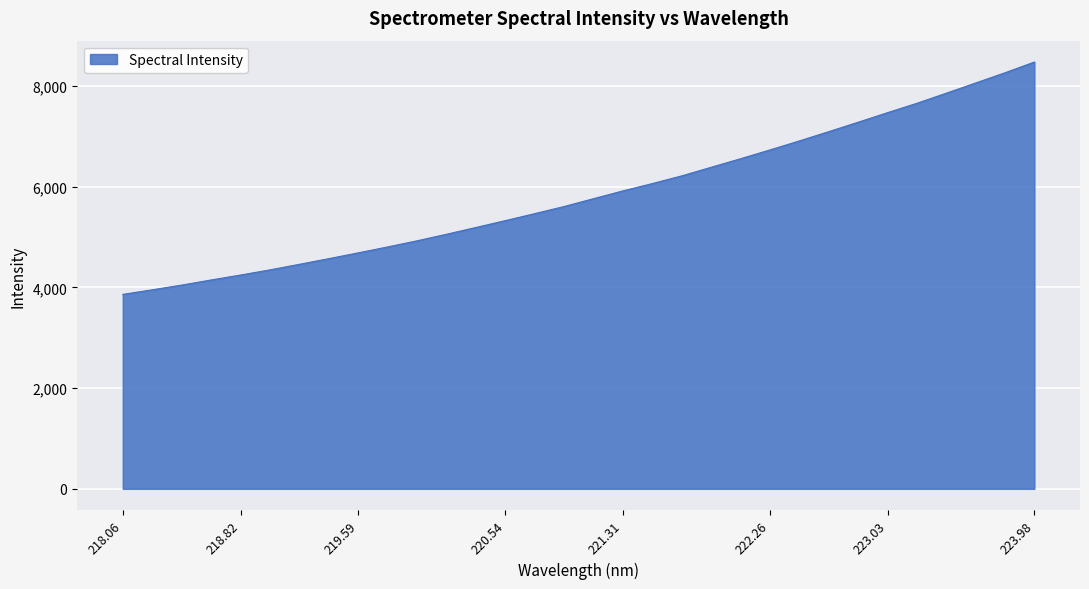

What is the difference between the maximum and minimum values?

4613.2